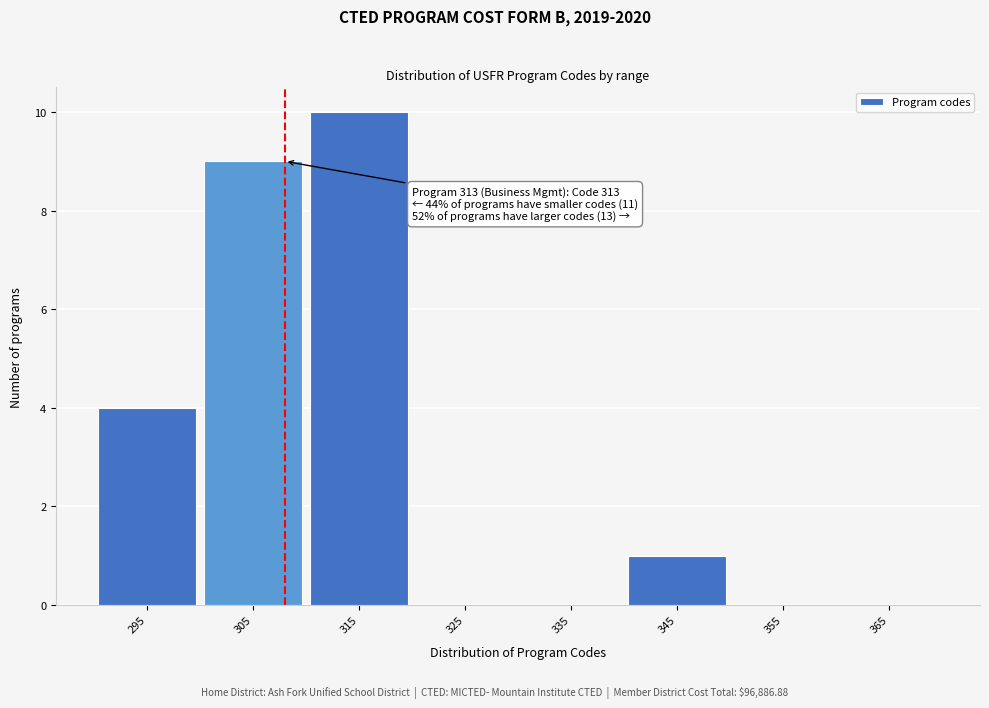

Reading left to right, transcribe all the data shown in this chart.

295=4	305=9	315=10	325=0	335=0	345=1	355=0	365=0